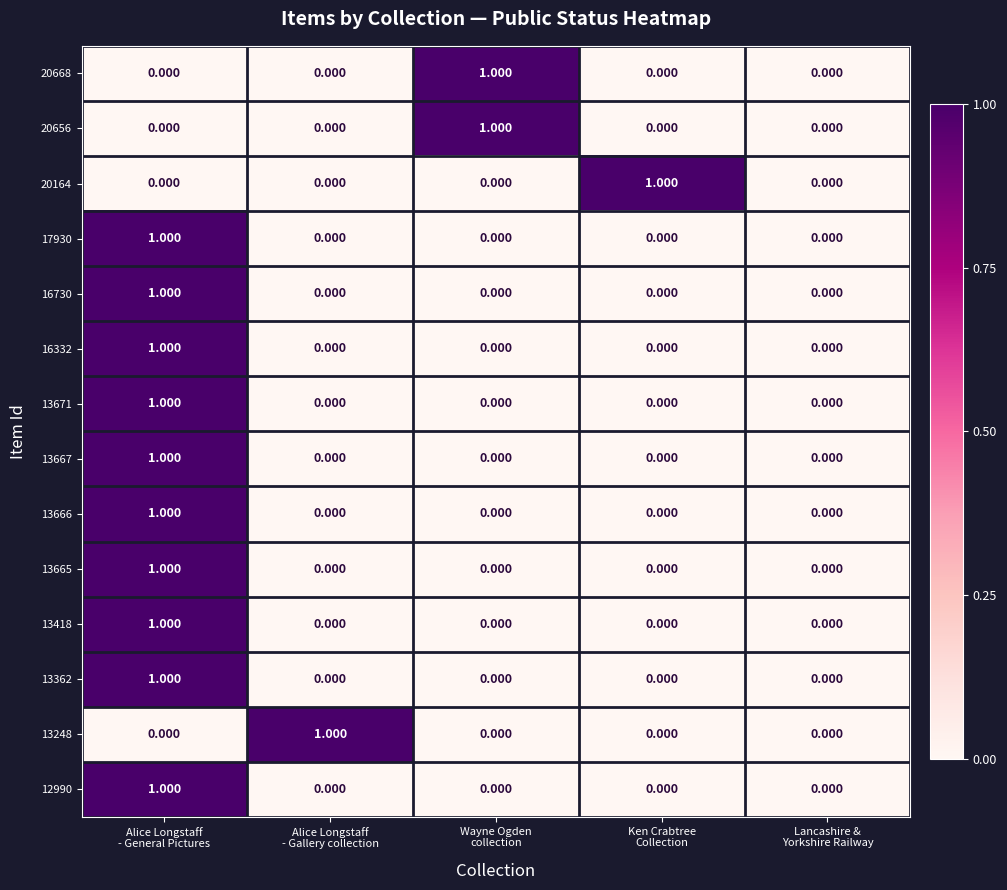

Is it true that 13362 equals 1 at Alice Longstaff - General Pictures?

False